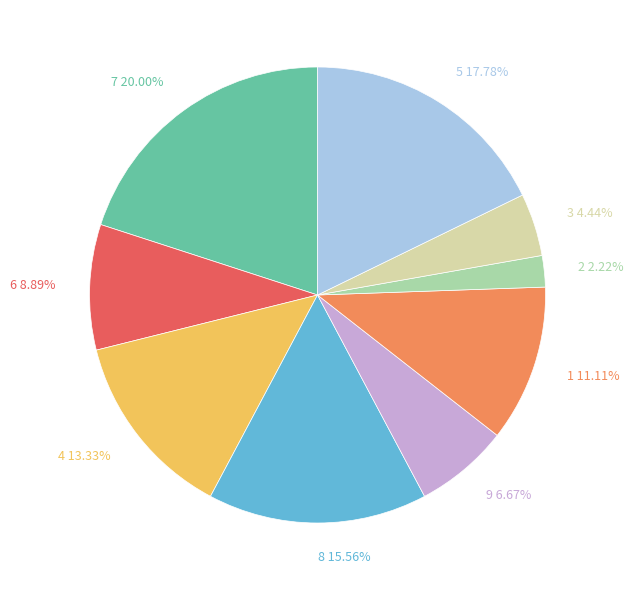

Which has a higher value, 3 4.44% or 6 8.89%?

6 8.89%